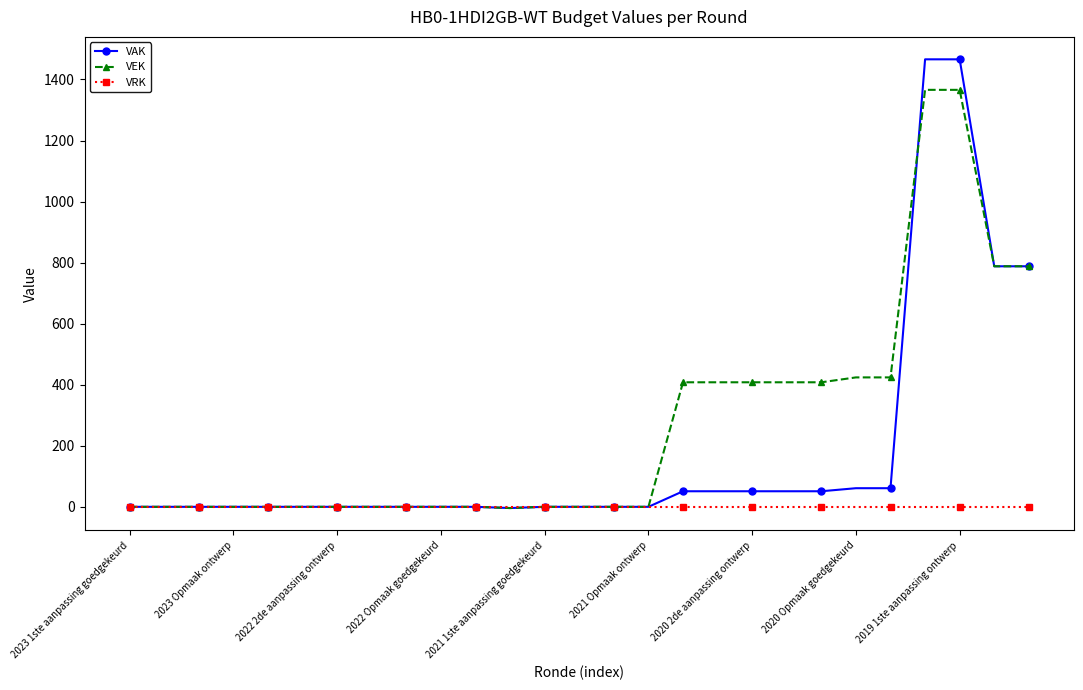

Which series has the largest total across all categories?

VEK